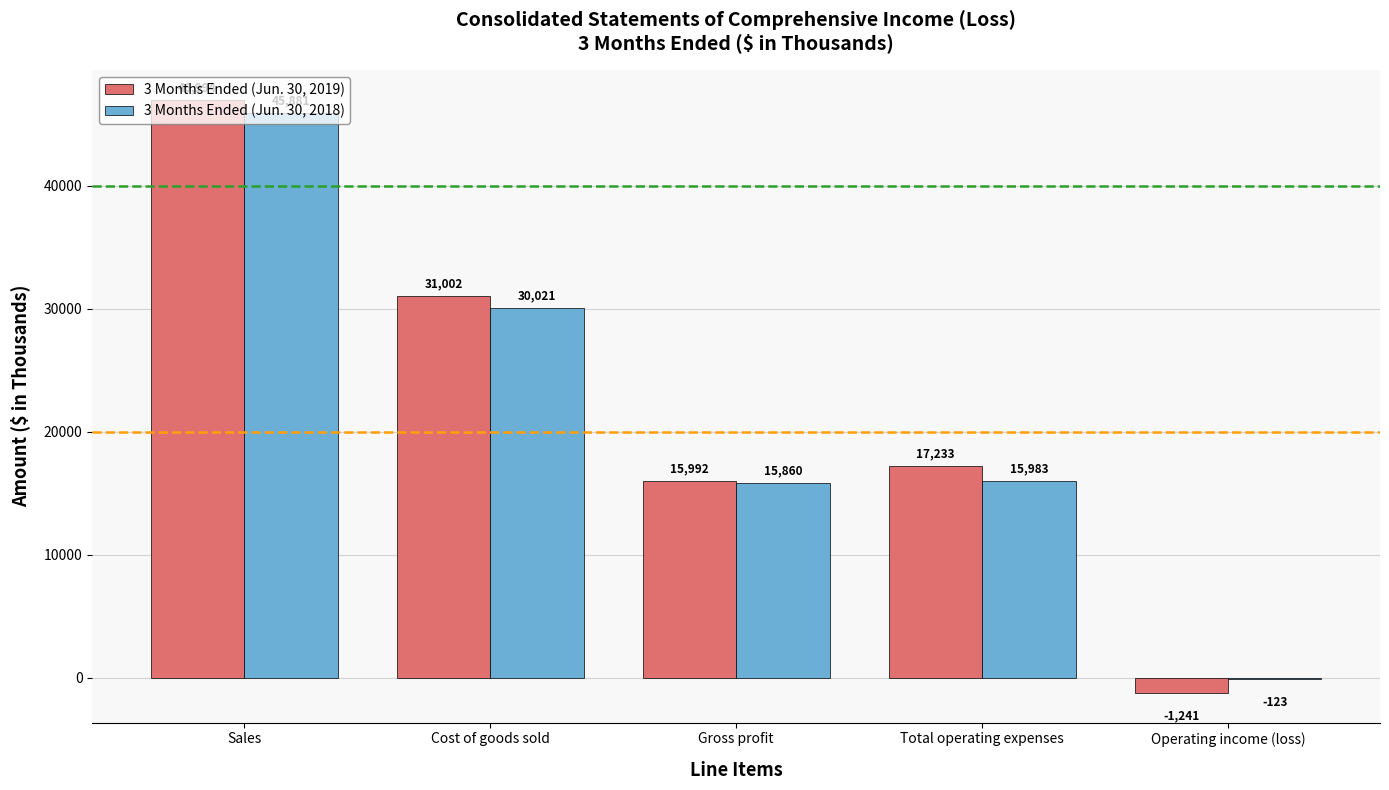

Which category has the highest value across all series?

Sales